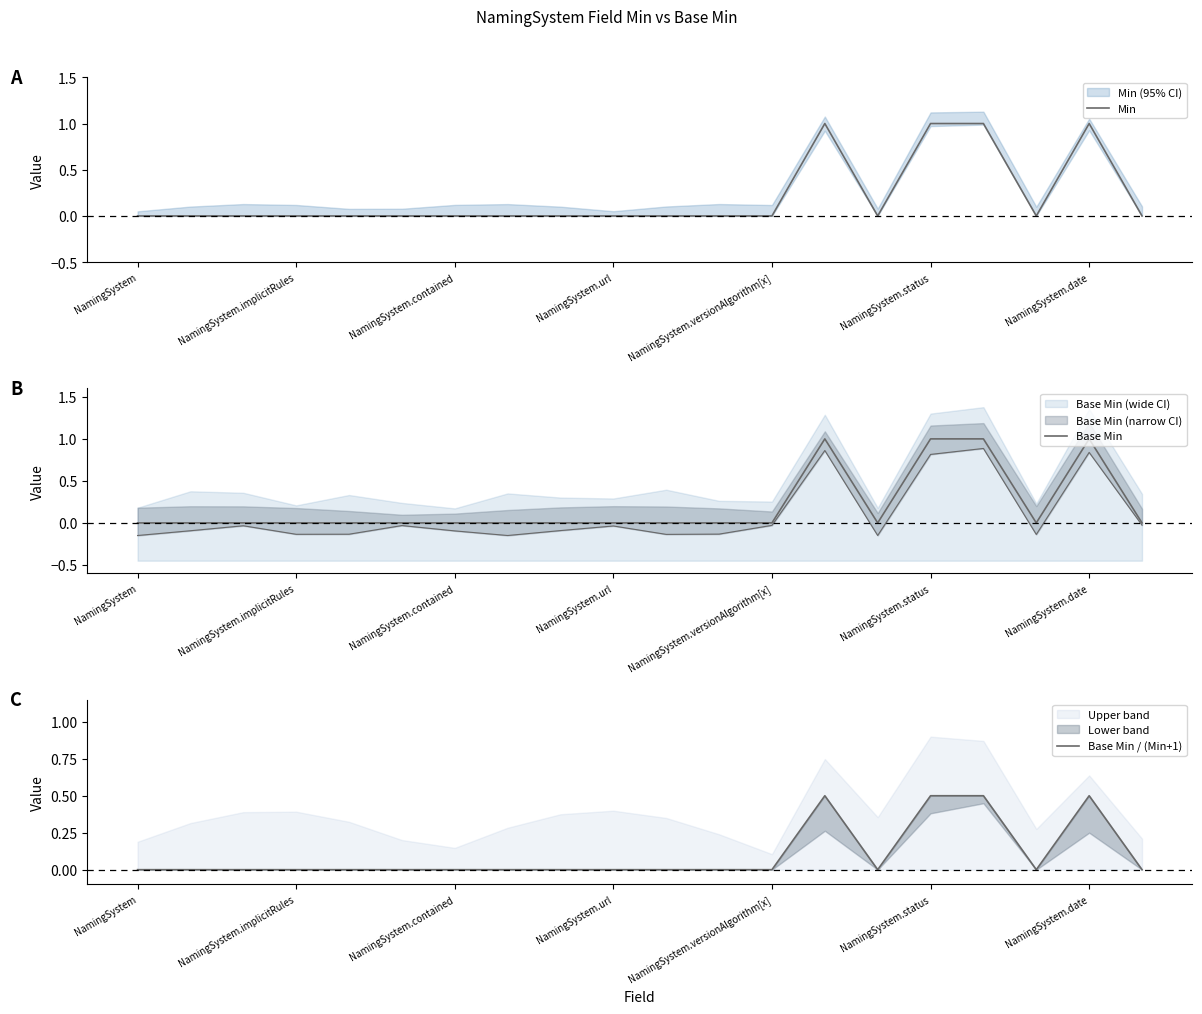

List the series in order of their peak value, lowest first.

Base Min / (Min+1), Min, Base Min